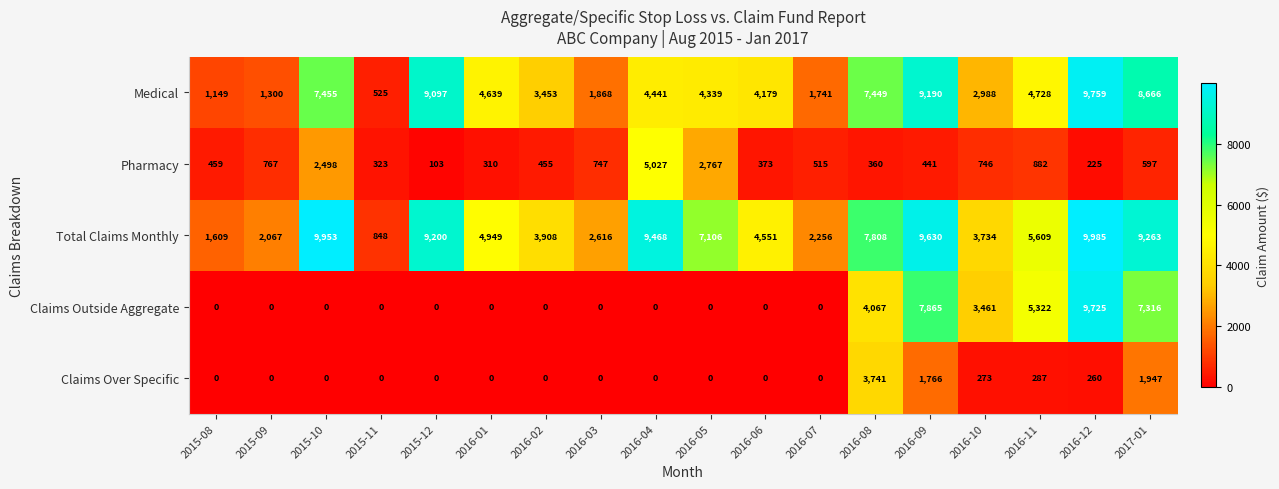

True or false: Claims Outside Aggregate has a value of -5308 at 2016-03.

False